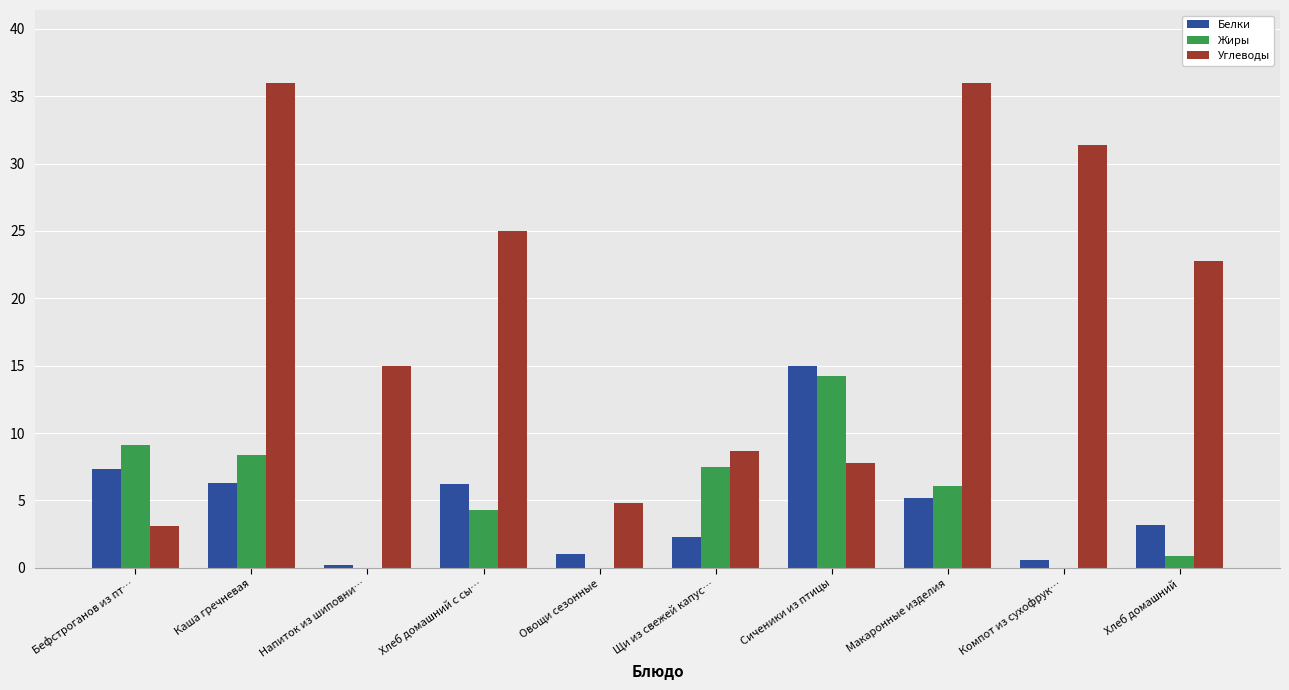

Which series changed the most between Хлеб домашний с сы… and Макаронные изделия?

Углеводы